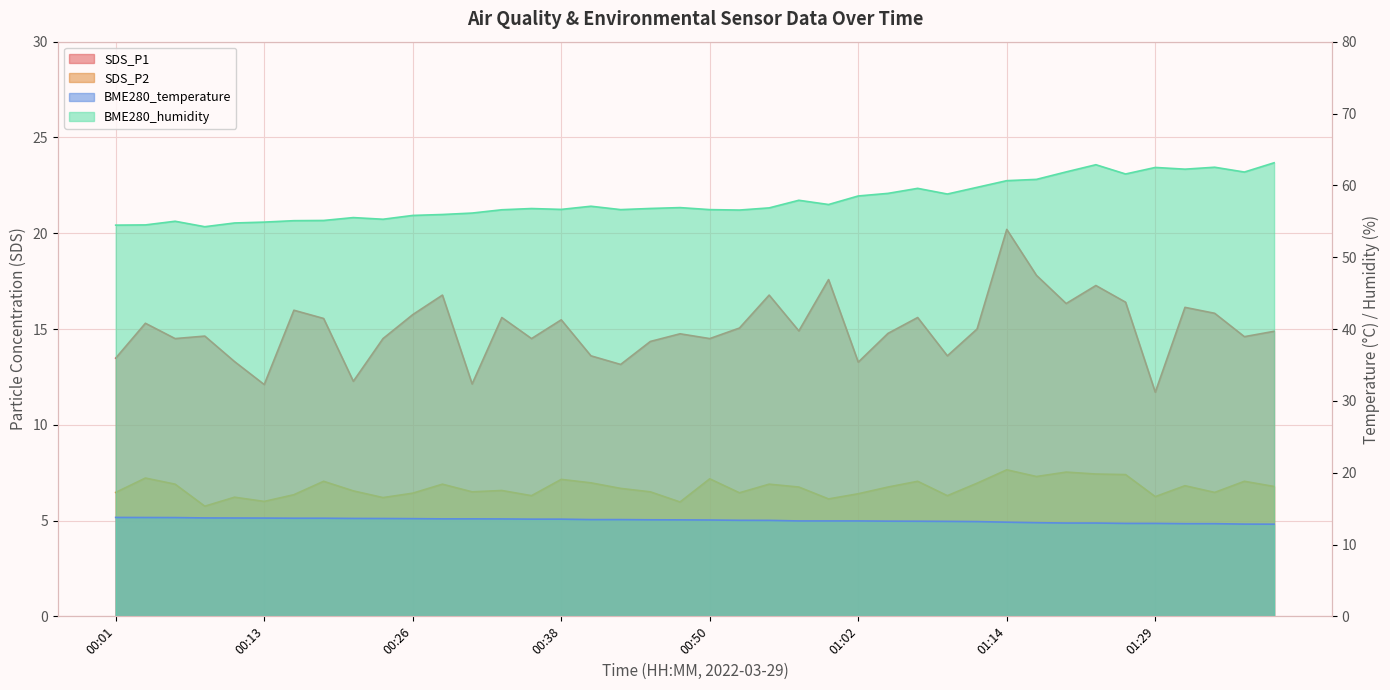

At how many categories does at least one series exceed 35?

40